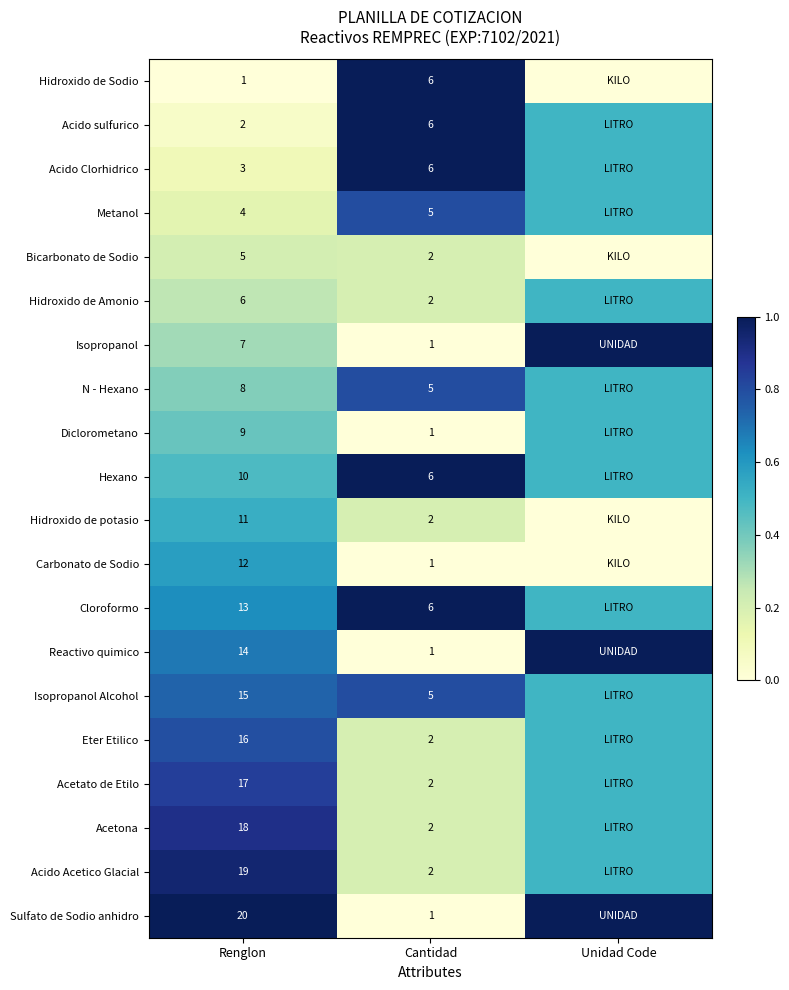

The value of Hidroxido de Amonio at Cantidad is 3.2. True or false?

False